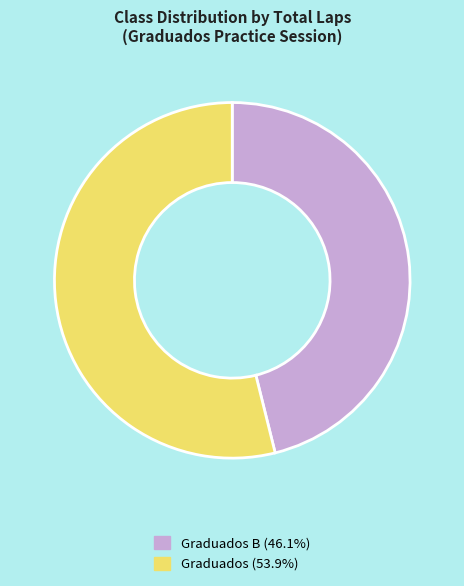

What is the ratio of the value at Graduados B (46.1%) to the value at Graduados (53.9%)?

0.9